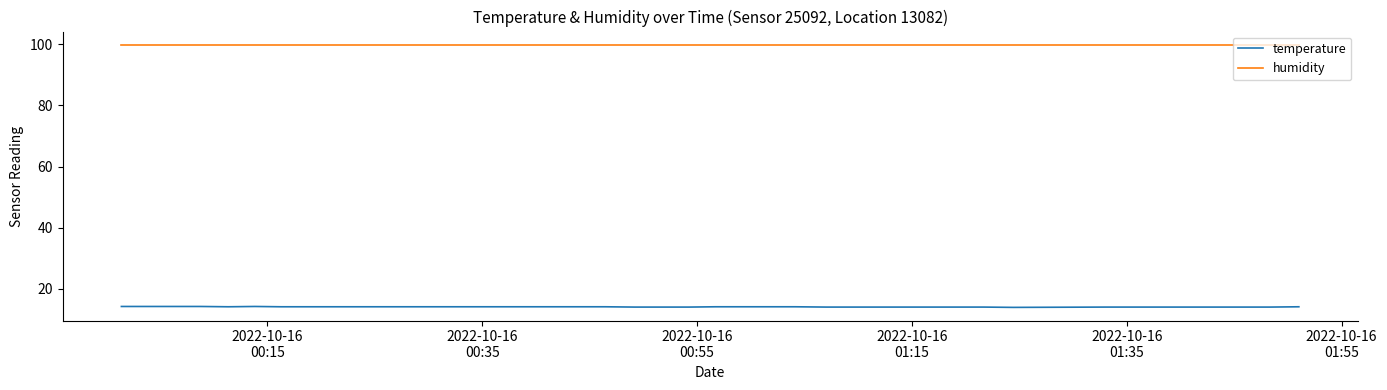

What is the difference between the maximum and minimum values in the temperature series?

0.3